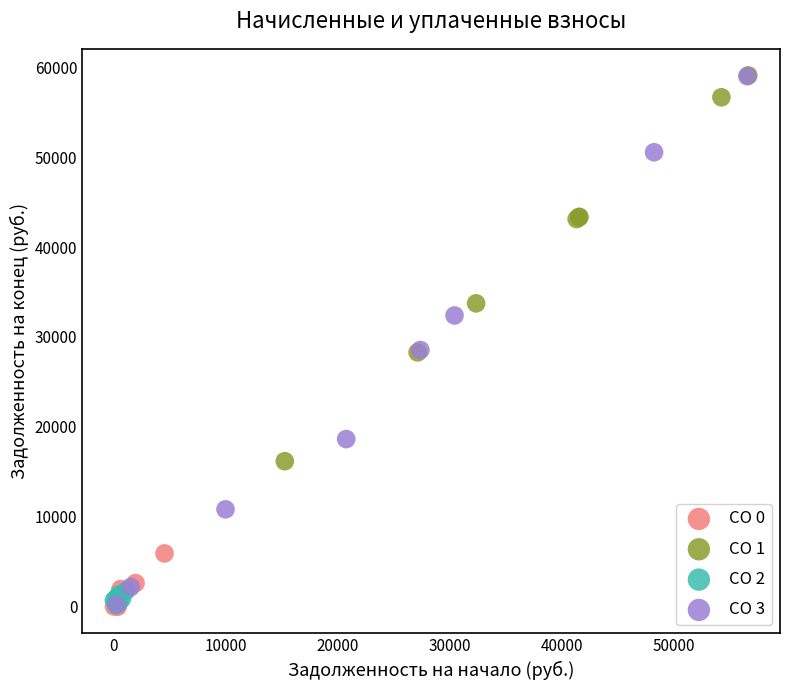

Which series has the widest spread of Y values?

CO 3